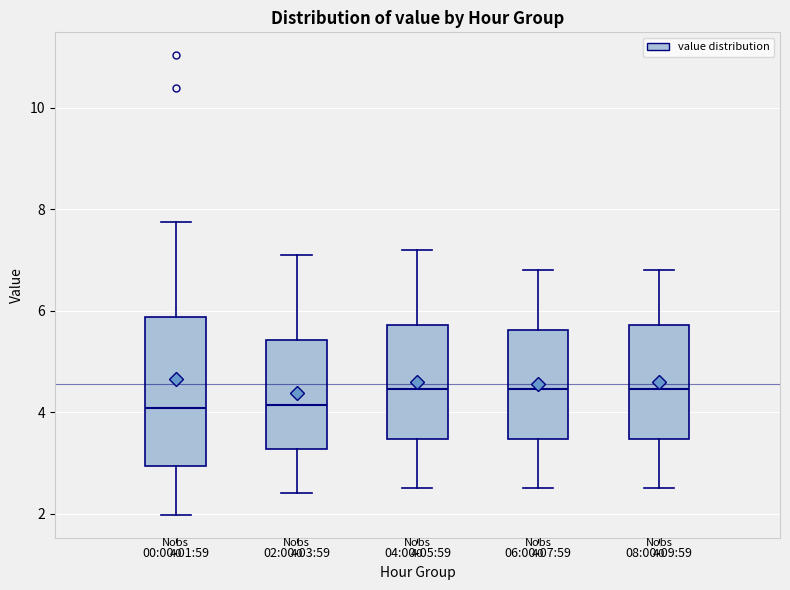

Comparing the boxes themselves (not the whiskers), which one is the tallest?

00:00-01:59